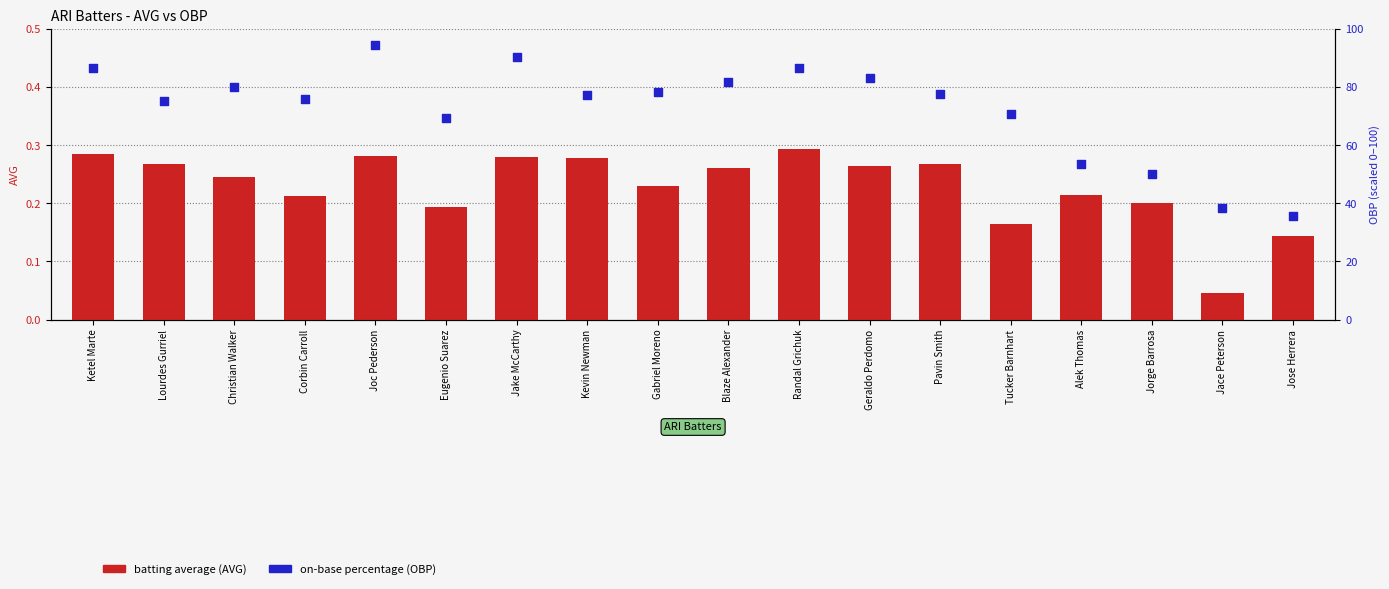

Which series has the largest total across all categories?

OBP (on-base pct)